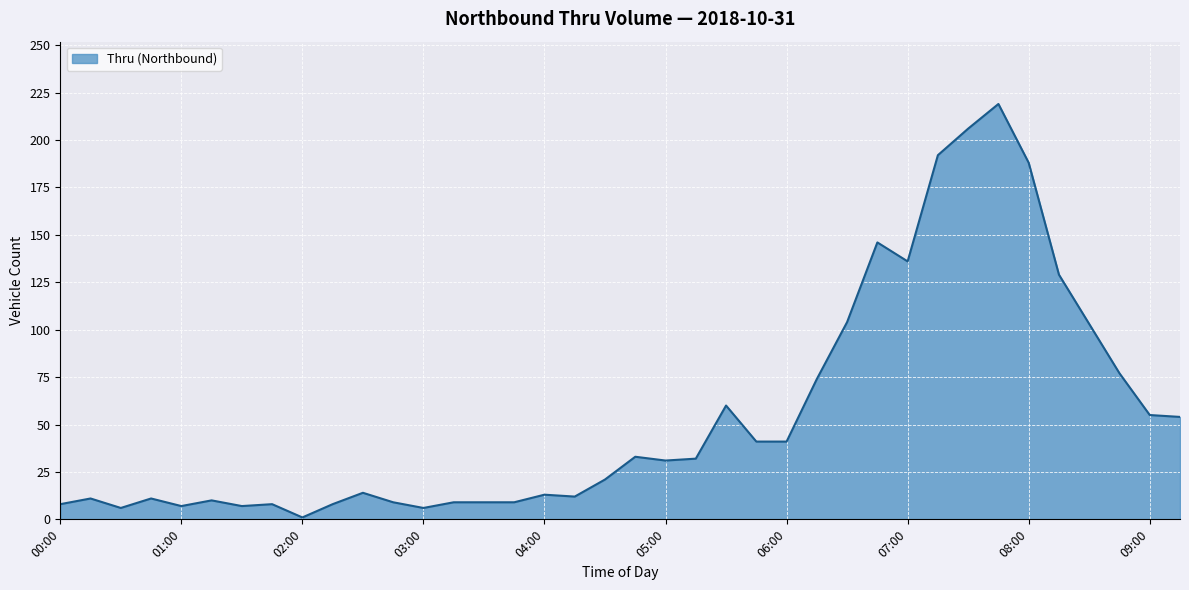

What is the maximum value shown in the chart?

219